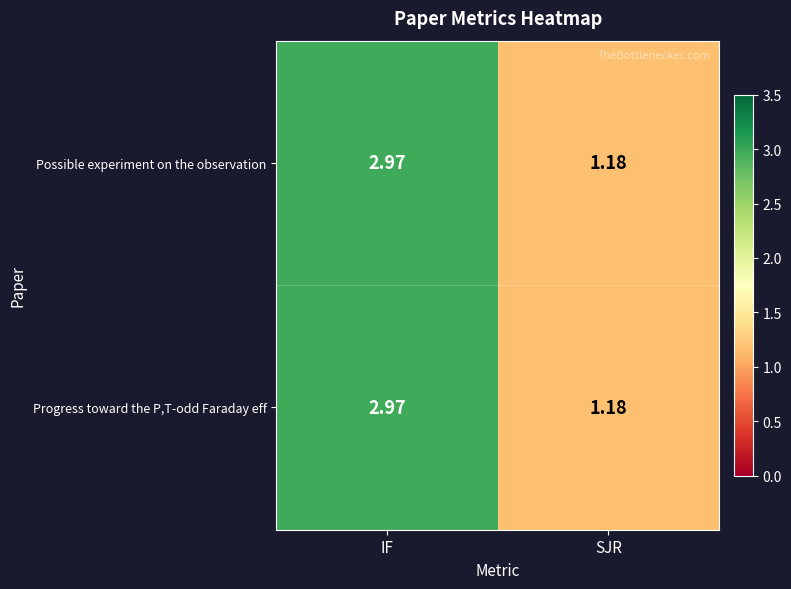

At which label does Possible experiment on the observation first exceed 2?

IF